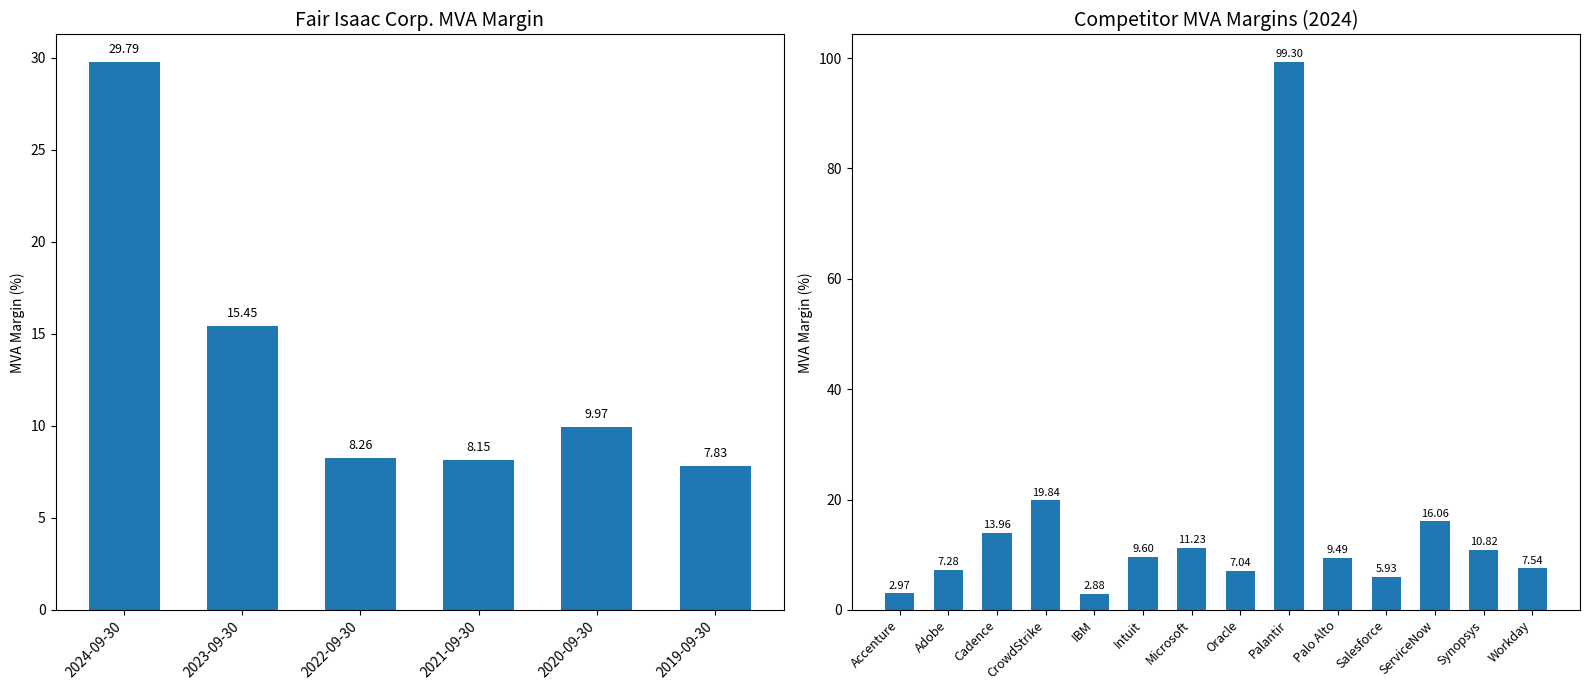

List the labels in order of value, smallest first.

2019-09-30, 2021-09-30, 2022-09-30, 2020-09-30, 2023-09-30, 2024-09-30